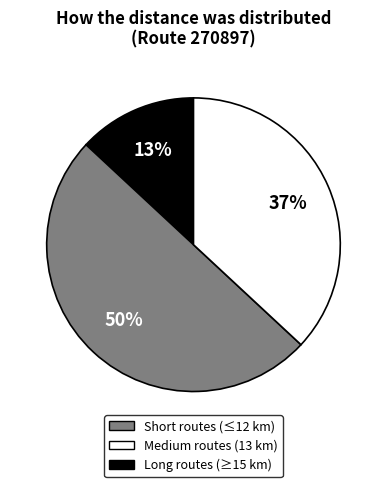

To the nearest percent, what is the difference between the largest and smallest slice percentages?

37%